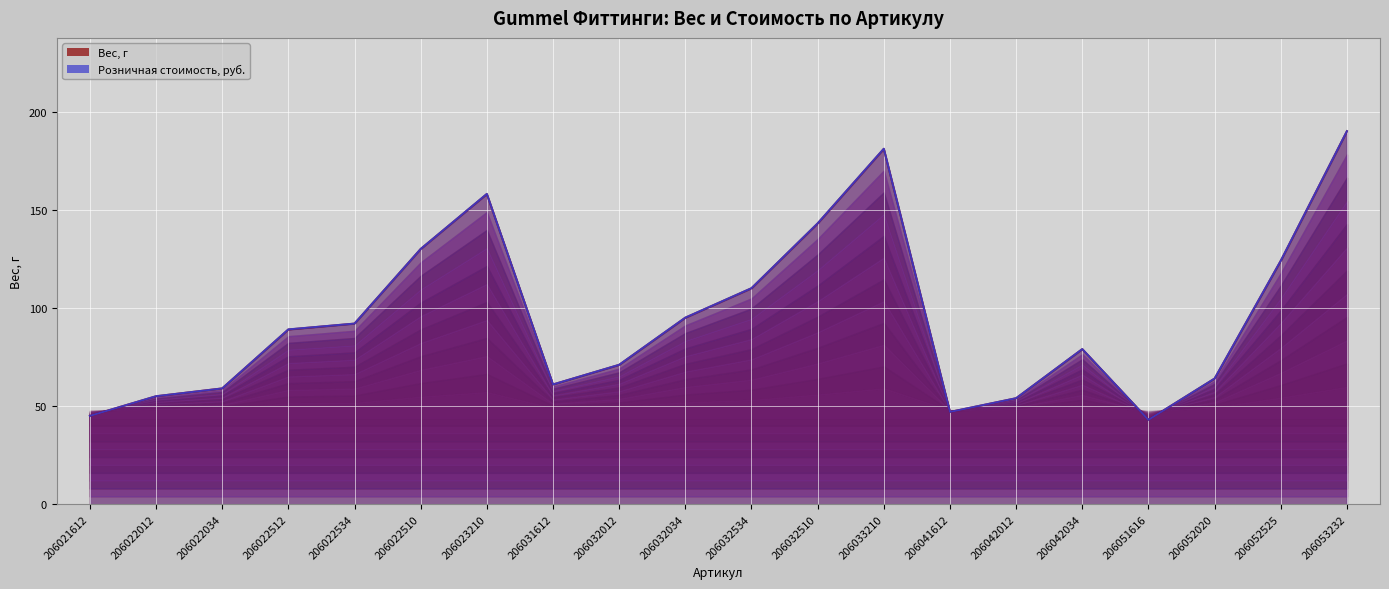

List the series in order of their overall mean, highest first.

Розничная стоимость, руб., Вес, г